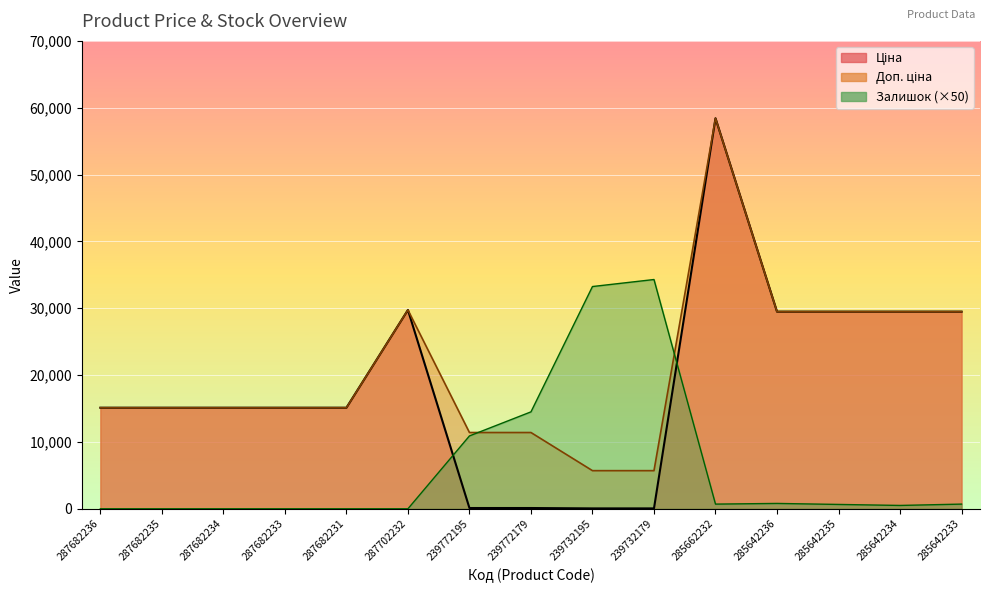

In Залишок, how many points are lower than both neighbors (excluding endpoints)?

2